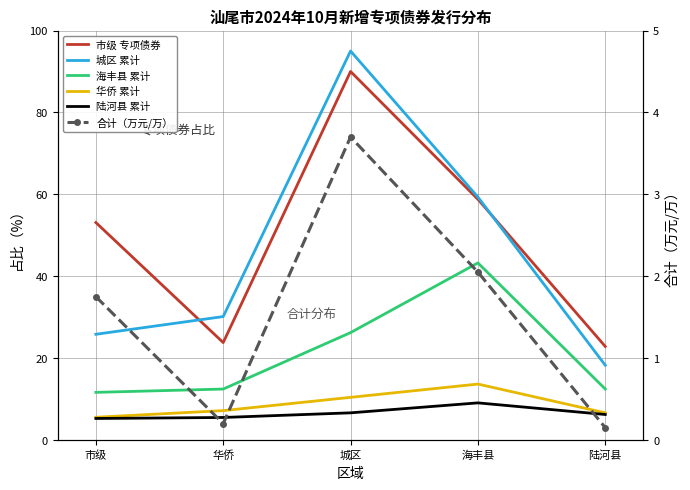

What is the difference between the maximum and minimum values in the 合计（万元/万） series?

3.6